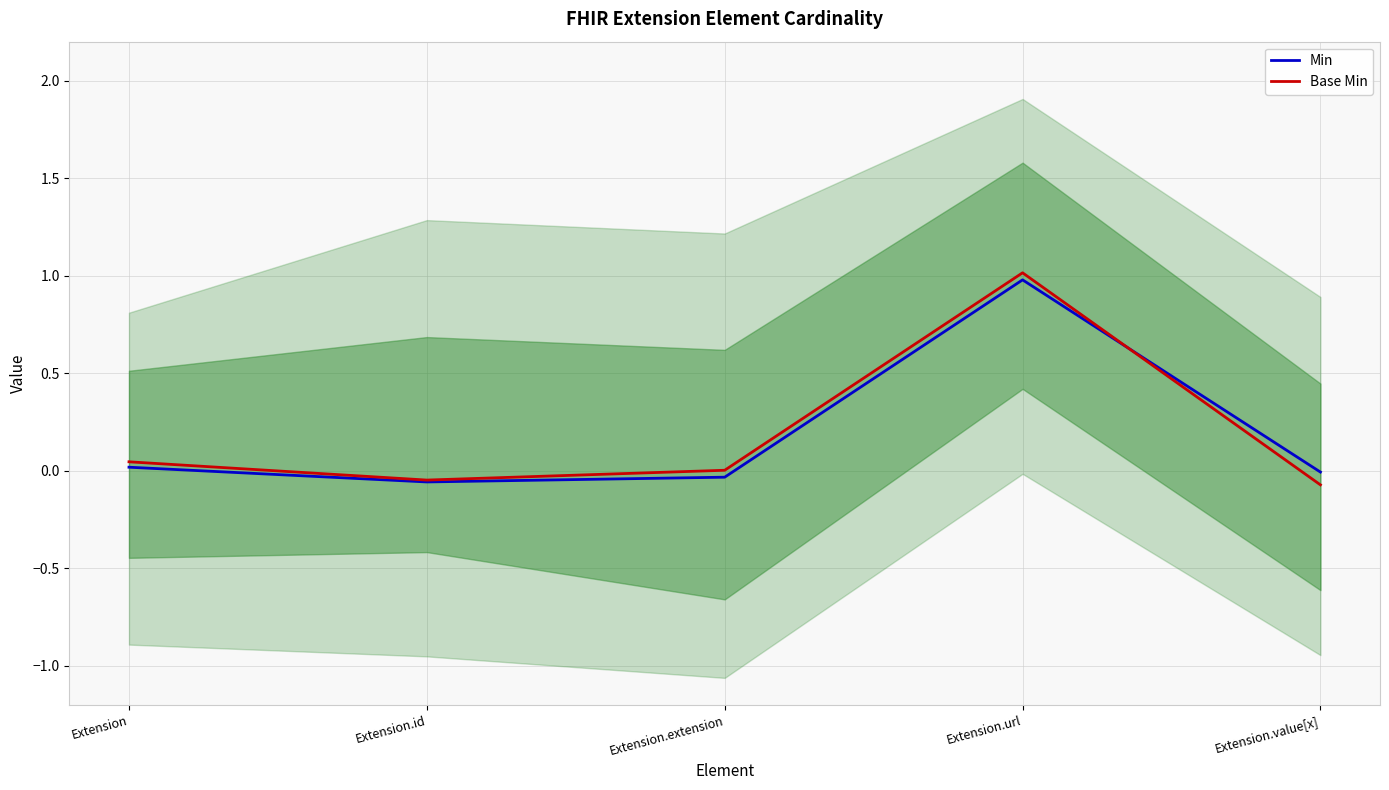

Reading right to left, extract all data points from this chart.

Min: -0.0	1.0	-0.0	-0.1	0.0
Base Min: -0.1	1.0	0.0	-0.0	0.0